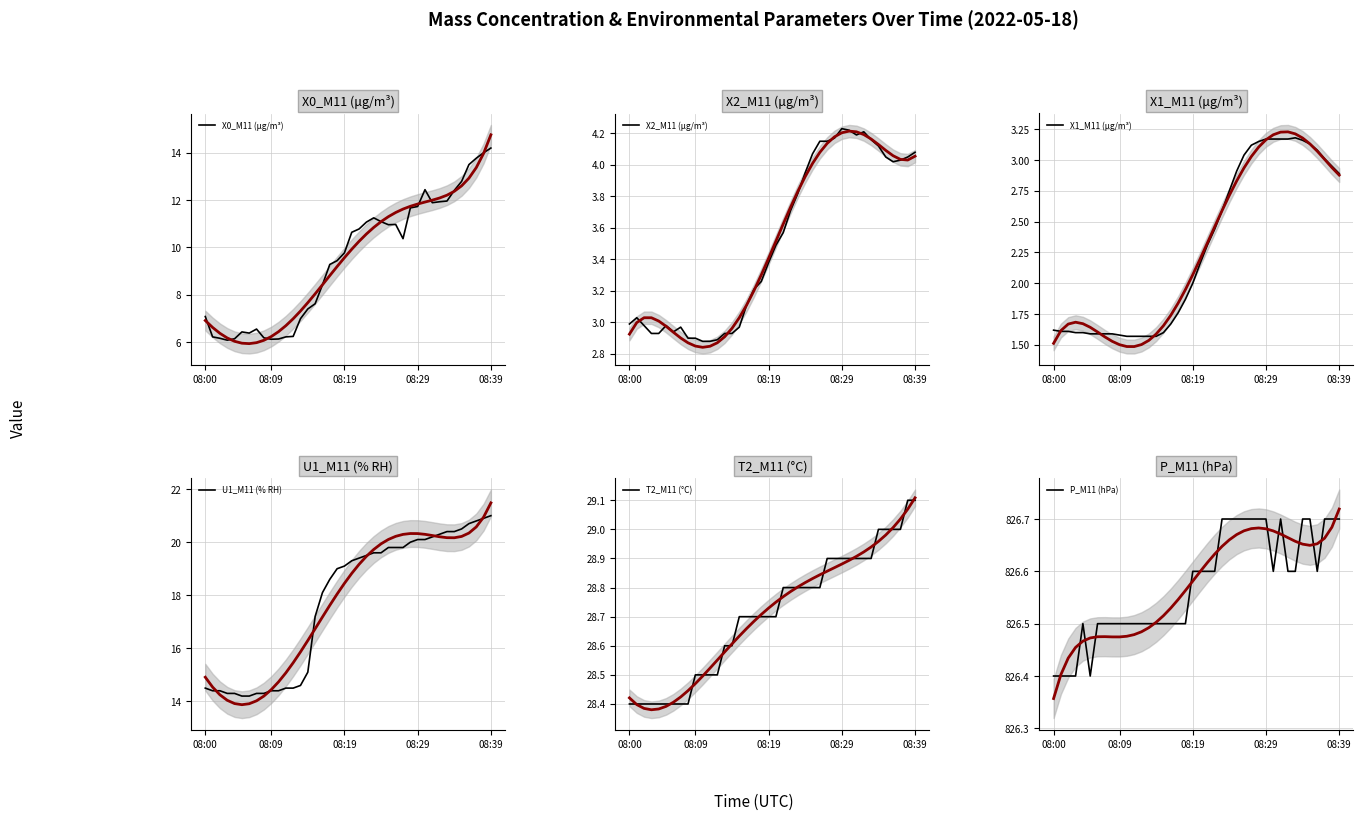

At which label does P_M11 (hPa) reach its minimum?

08:00